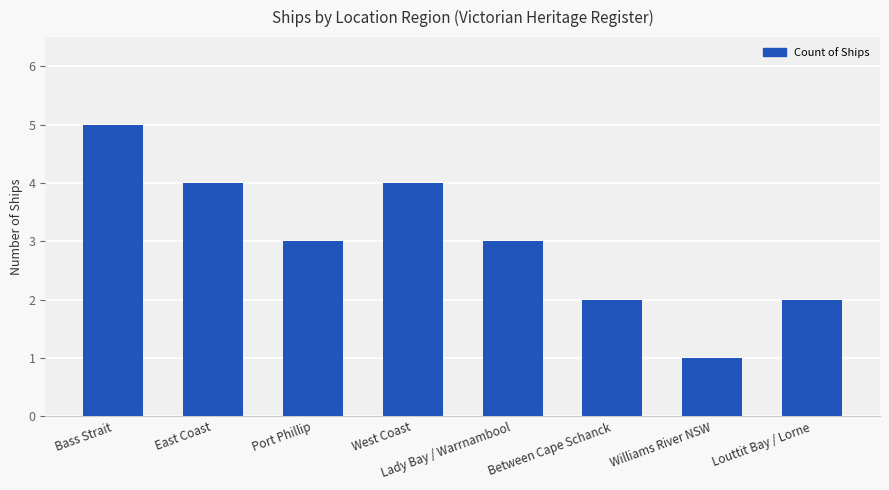

Reading right to left, what are all the values shown in this chart?

2	1	2	3	4	3	4	5